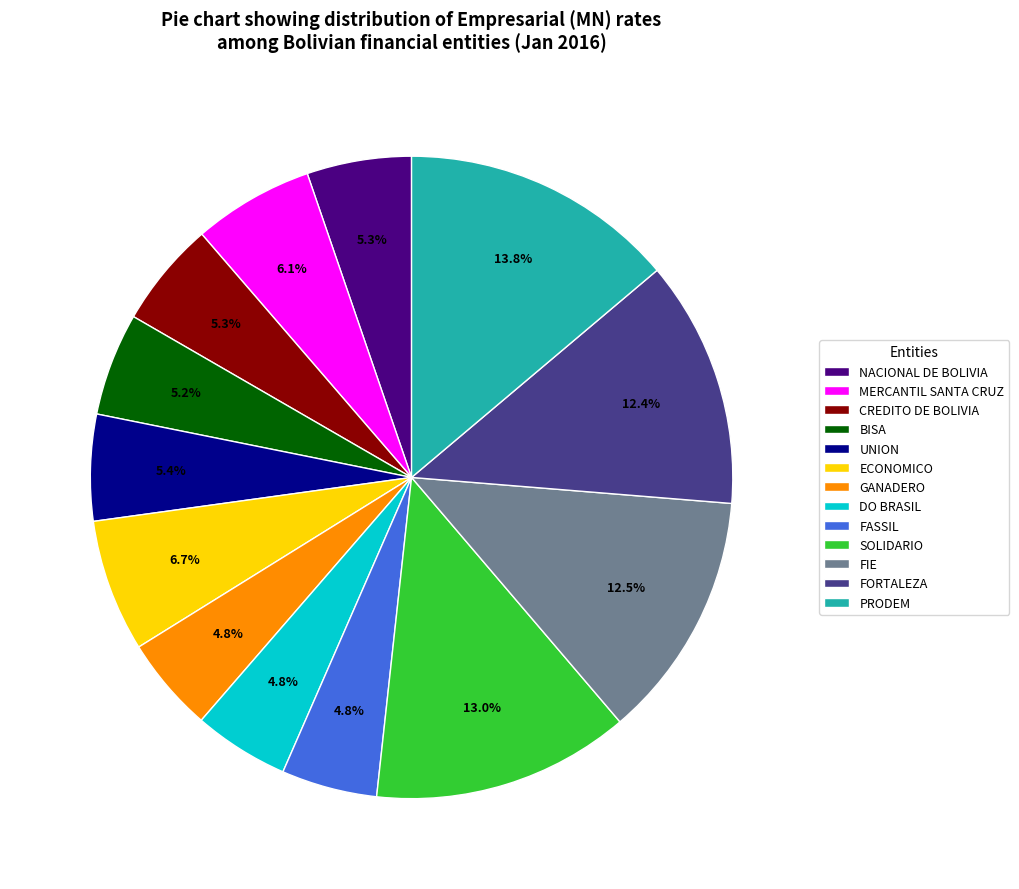

To the nearest percent, what is the difference between the largest and smallest slice percentages?

9%